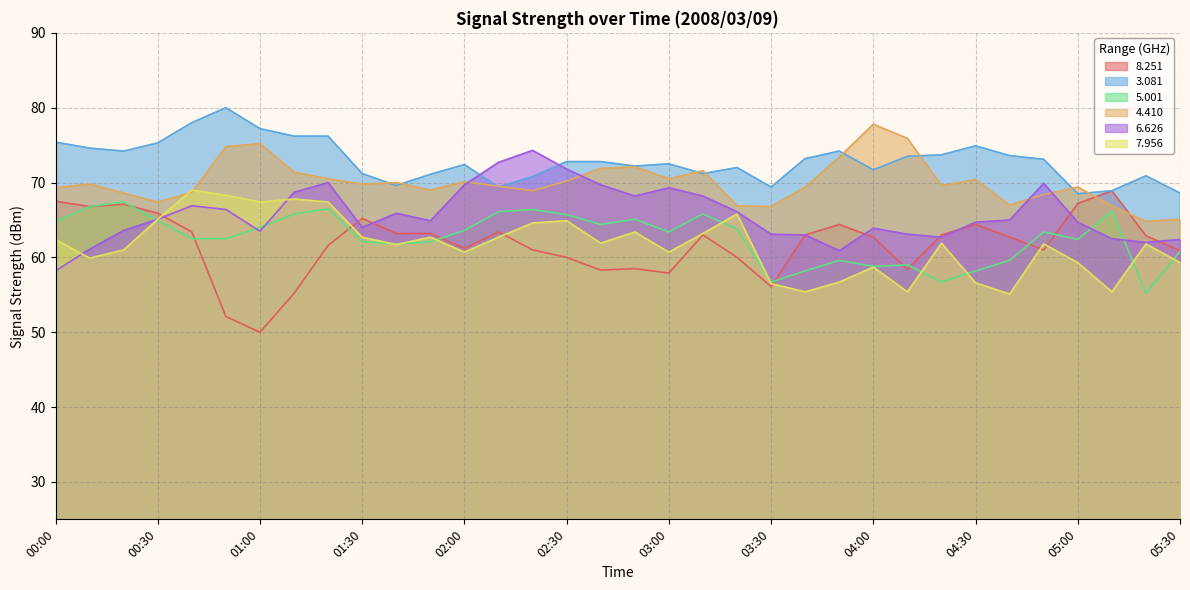

What is the lowest value of the   6.626 series?

58.2